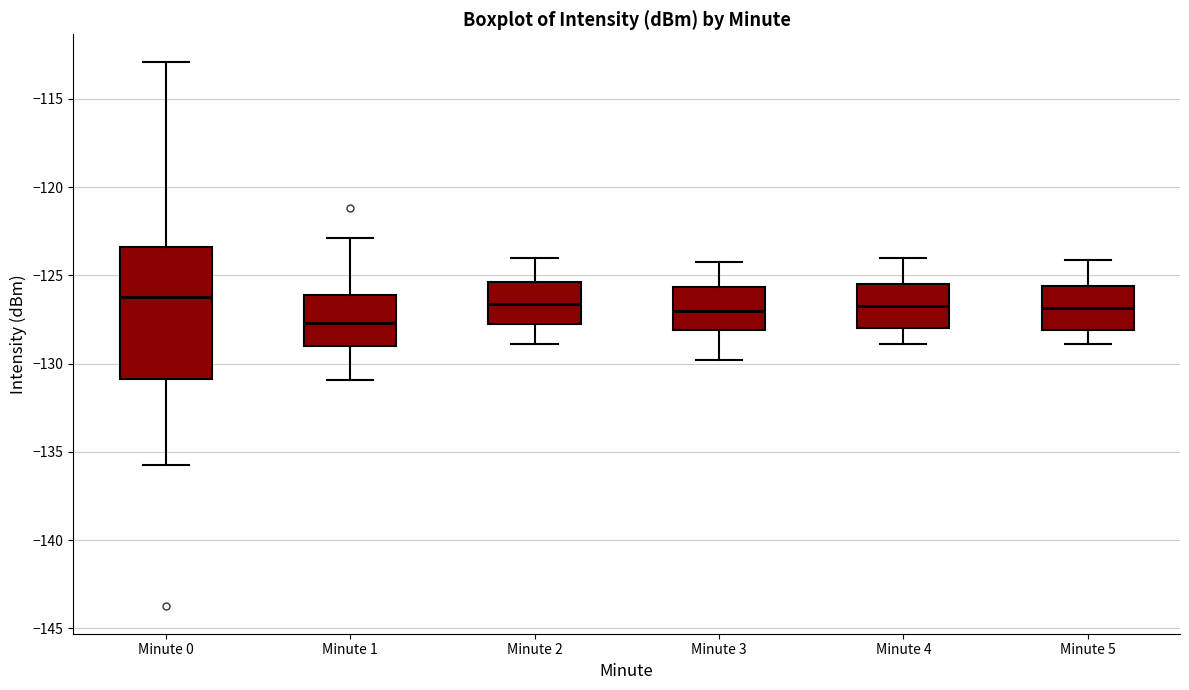

Comparing the boxes themselves (not the whiskers), which one is the tallest?

Minute 0